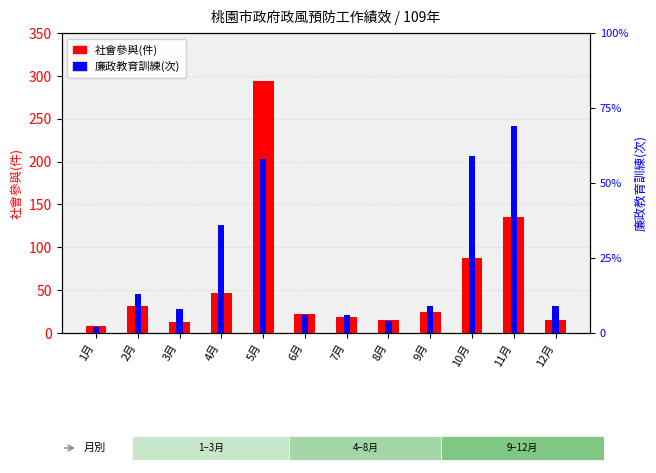

What is the label of the 11th bar from the right?

2月